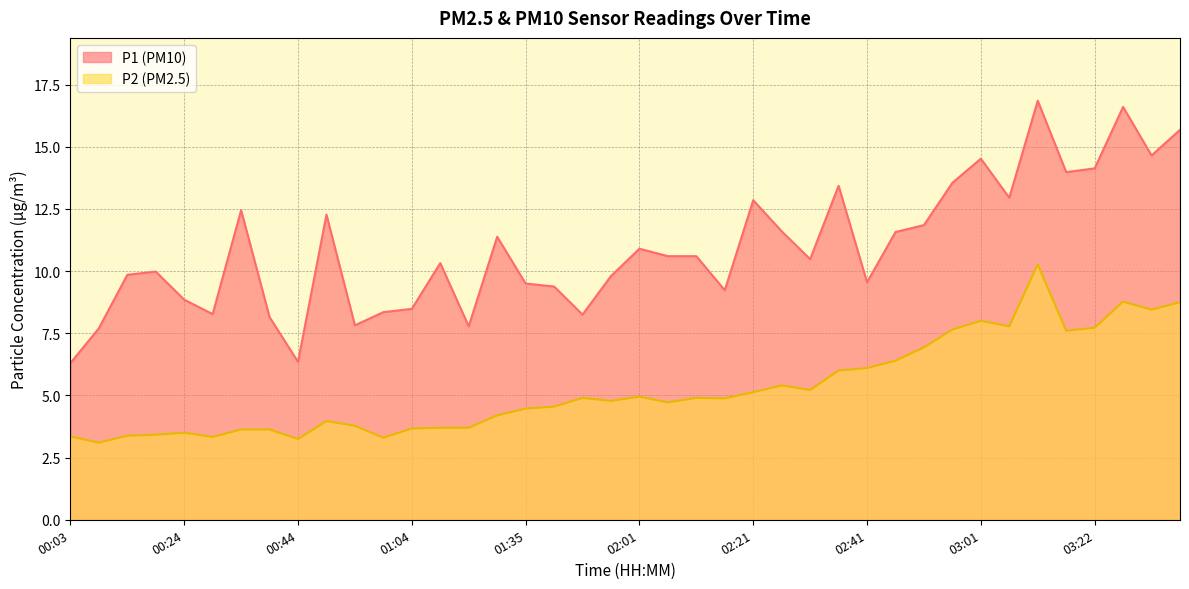

Is the value of P1 at 02:21 greater than the value of P2 at 00:13?

Yes